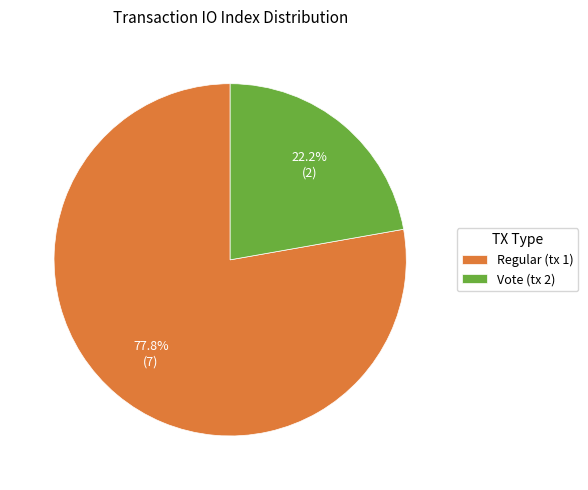

What is the largest slice in the pie chart?

Regular (tx 1)